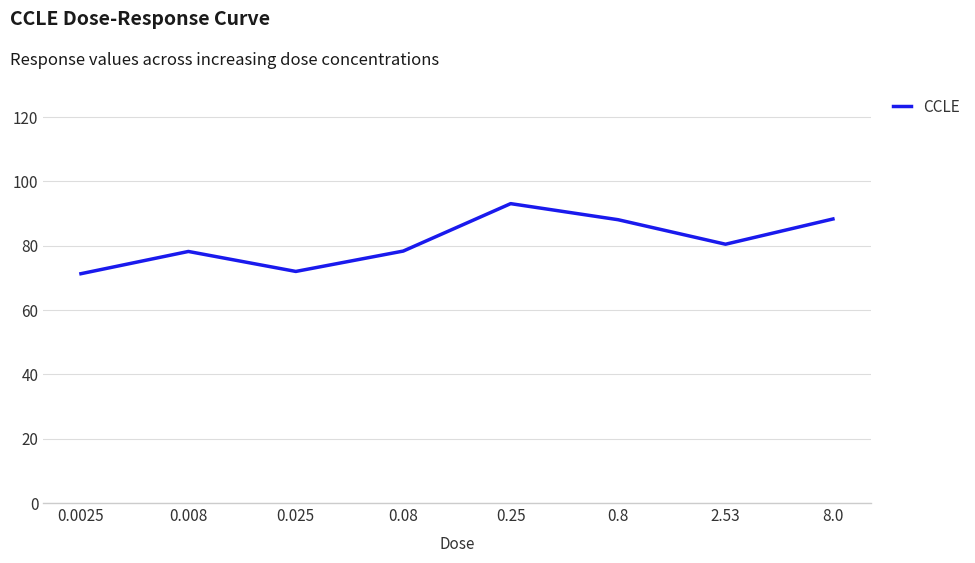

How many lines are shown in the chart?

1